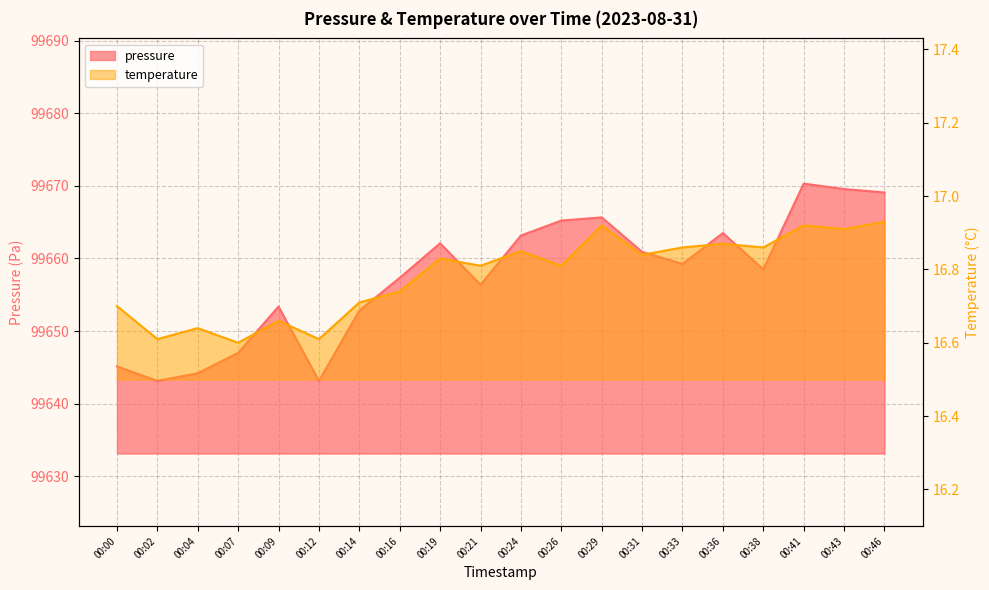

At which category does the chart reach its peak across all series?

00:41